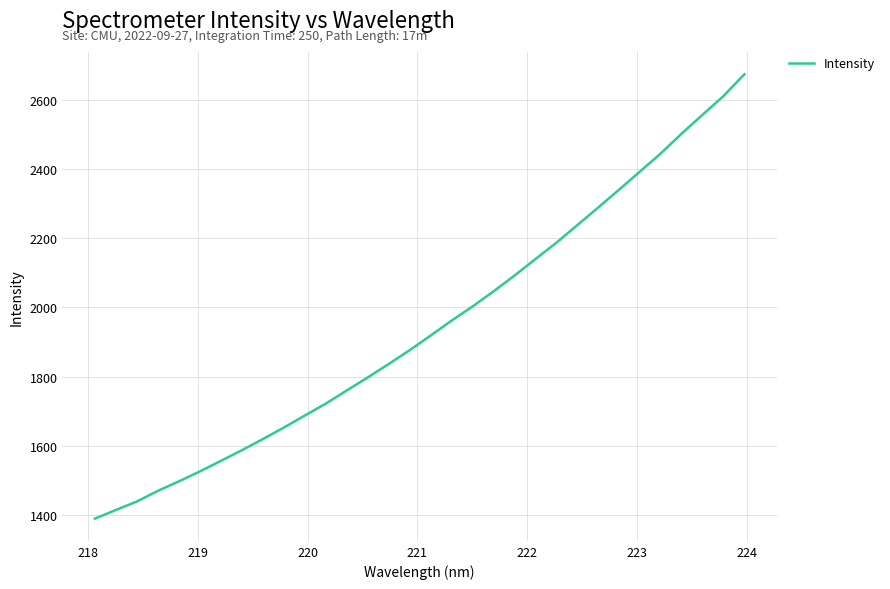

What is the minimum value shown in the chart?

1389.4